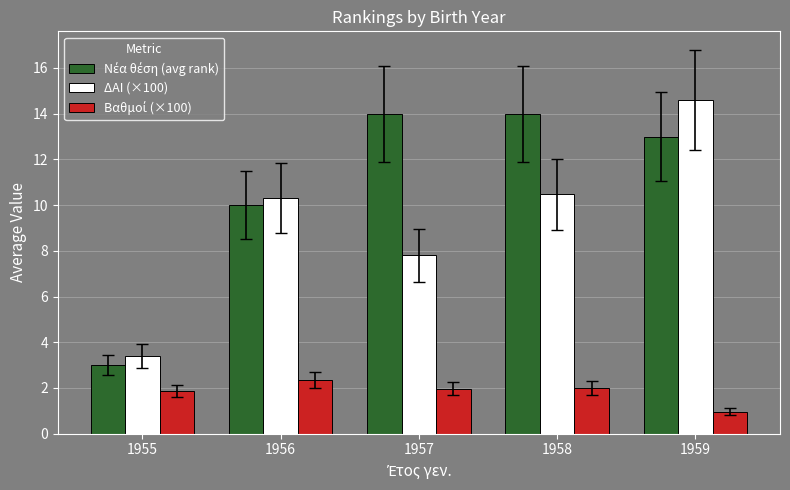

What is the sum of all ΔΑΙ (×100) values?

46.5